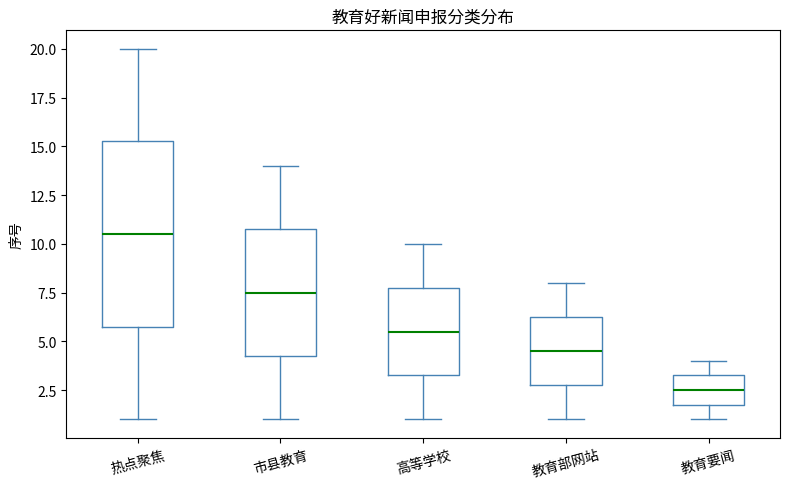

Where does the upper whisker of the box for 高等学校 end on the y-axis? The values are not printed on the chart, so give them approximately, as read against the axis.

10.0